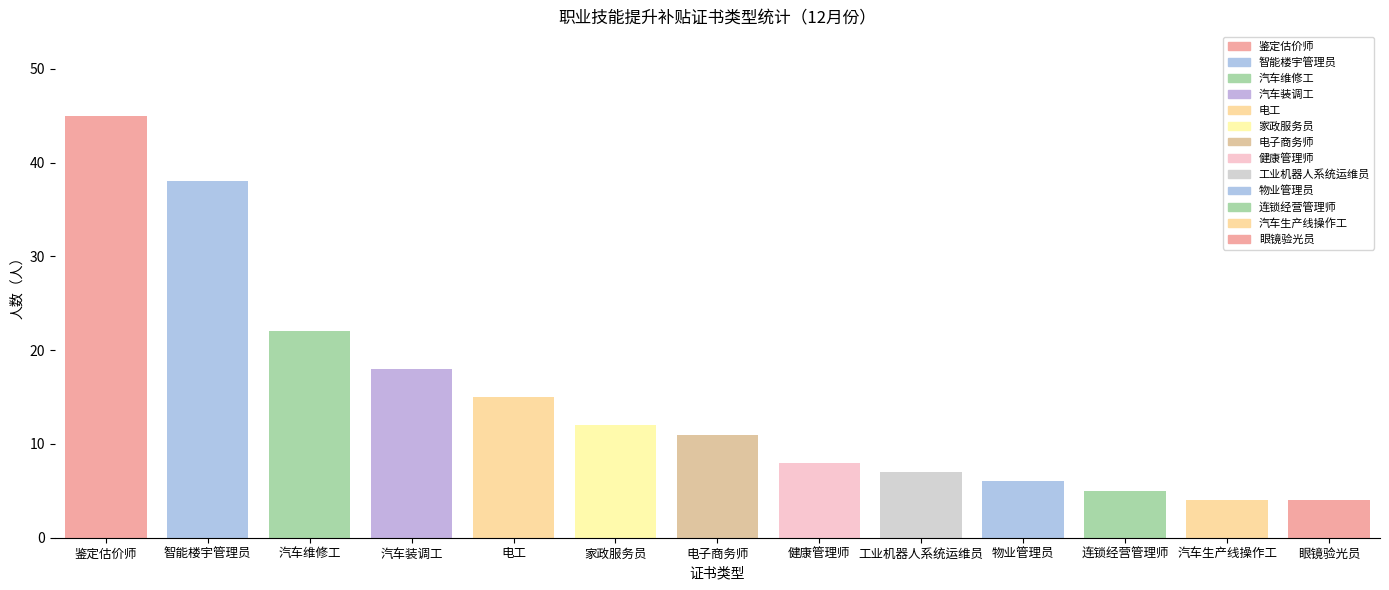

The value at 汽车装调工 is 11. True or false?

False